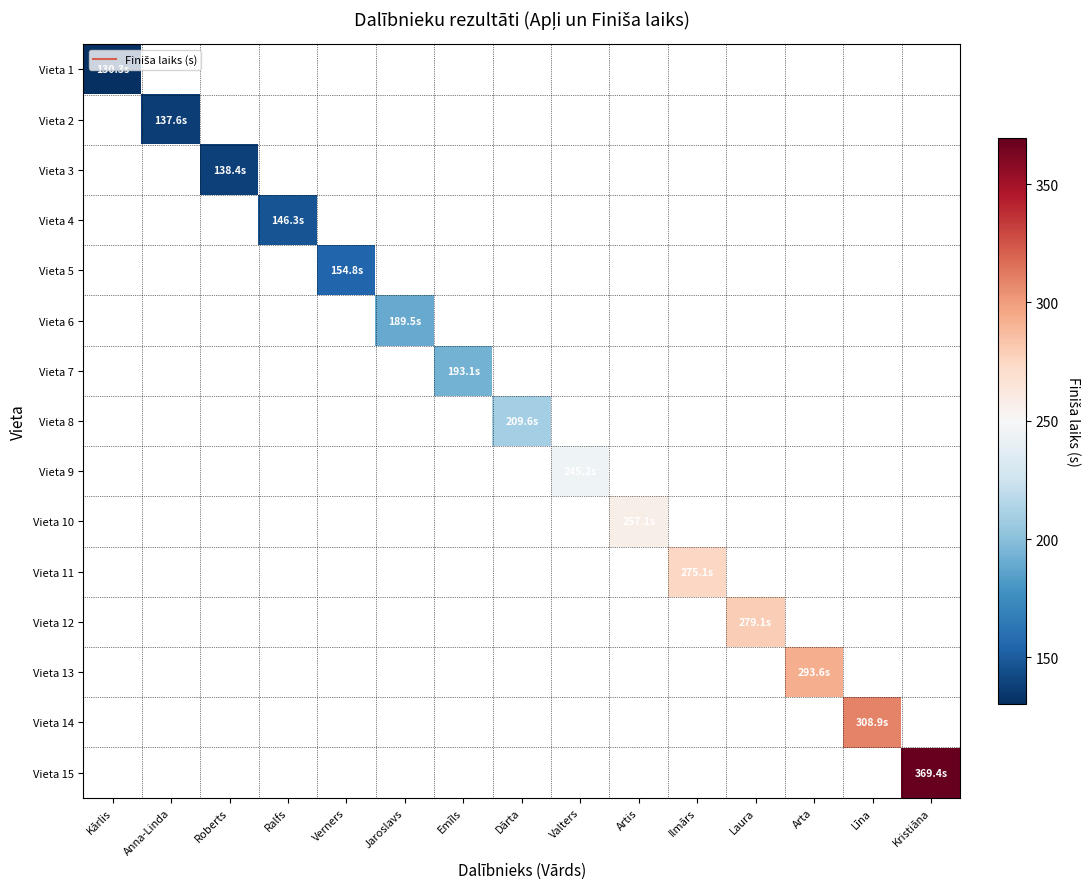

Which label corresponds to the smallest value in the chart?

Kārlis